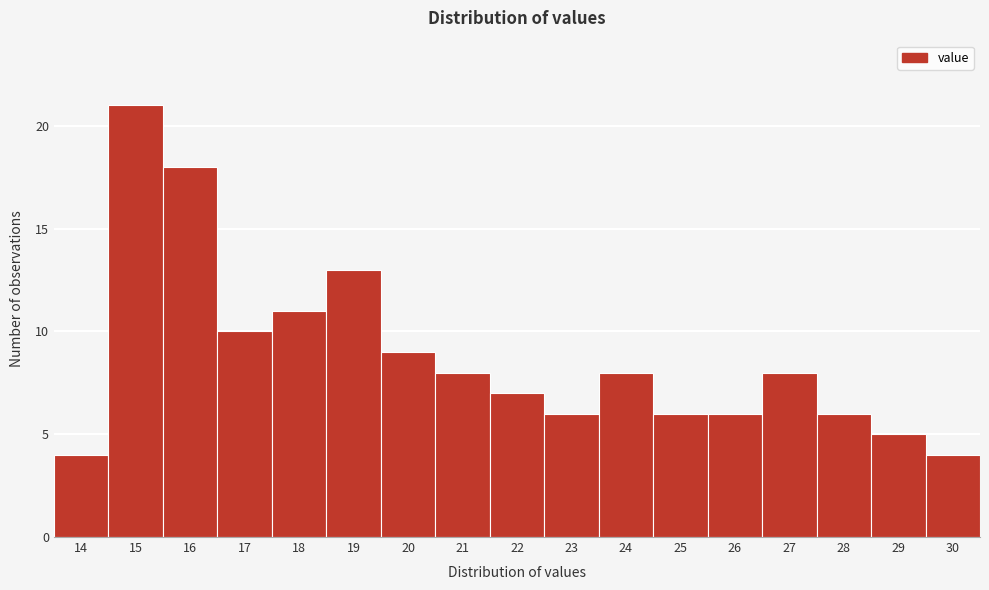

Reading right to left, what are all the values shown in this chart?

30=4	29=5	28=6	27=8	26=6	25=6	24=8	23=6	22=7	21=8	20=9	19=13	18=11	17=10	16=18	15=21	14=4